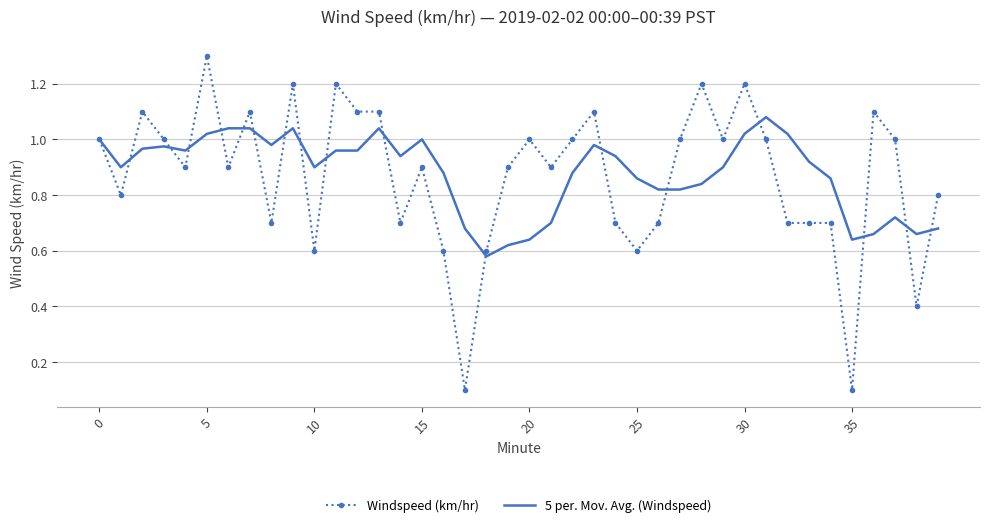

Rank the series by their maximum value, from lowest to highest.

5 per. Mov. Avg. (Windspeed), Windspeed (km/hr)